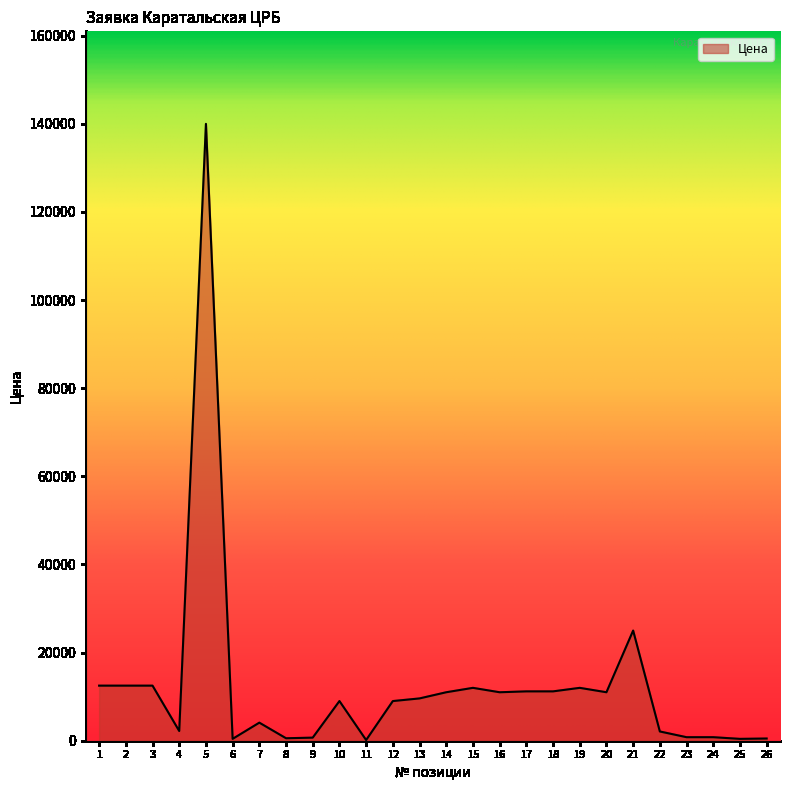

What is the ratio of the value at 7 to the value at 23?

5.1